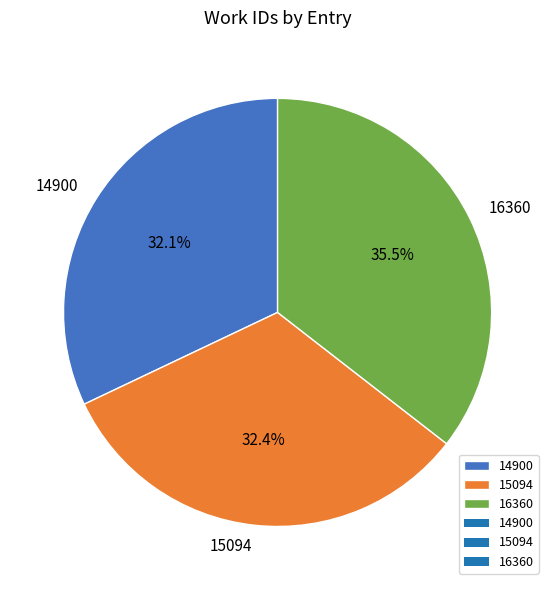

What is the largest slice in the pie chart?

16360